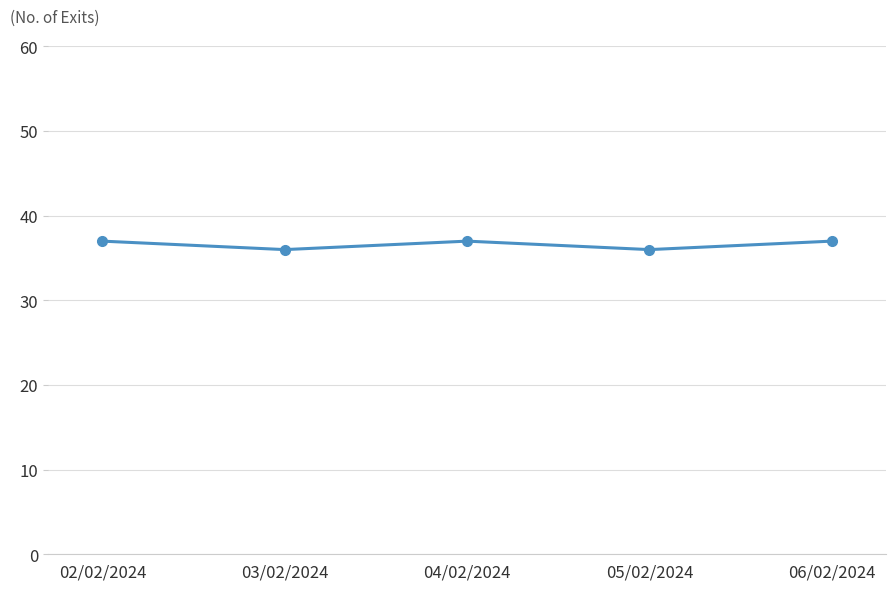

Does the chart display data point markers on the line(s)?

Yes